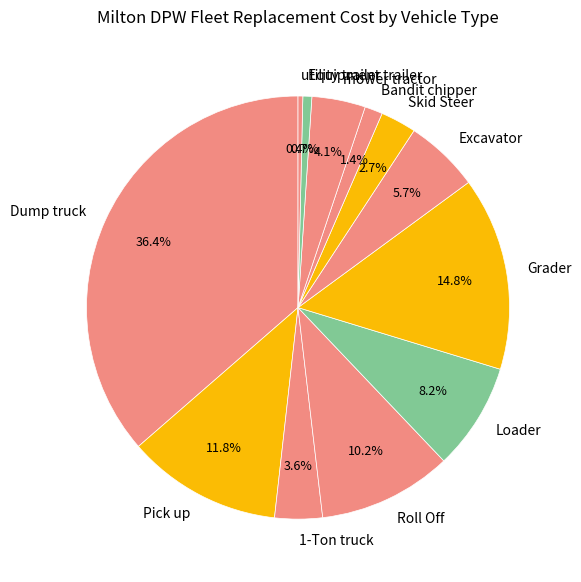

The Grader slice represents 15% of the pie. True or false?

True